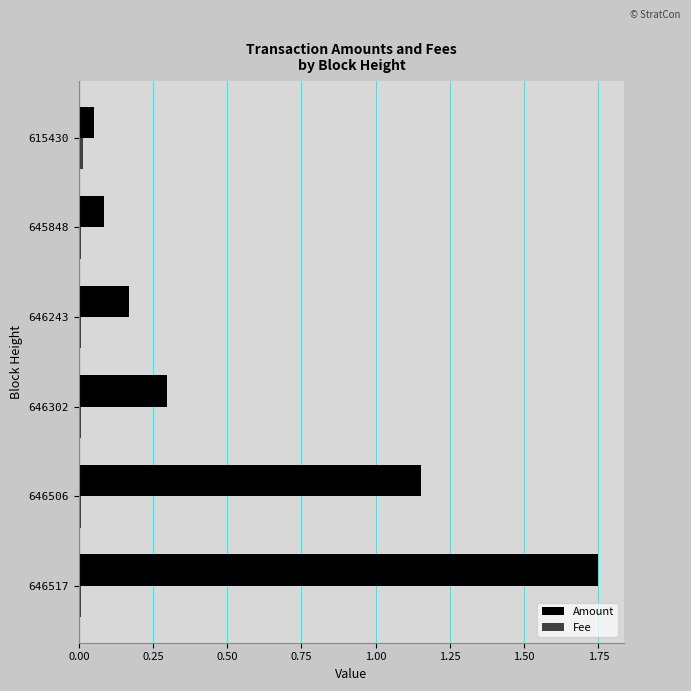

What is the sum of all Amount values?

3.5